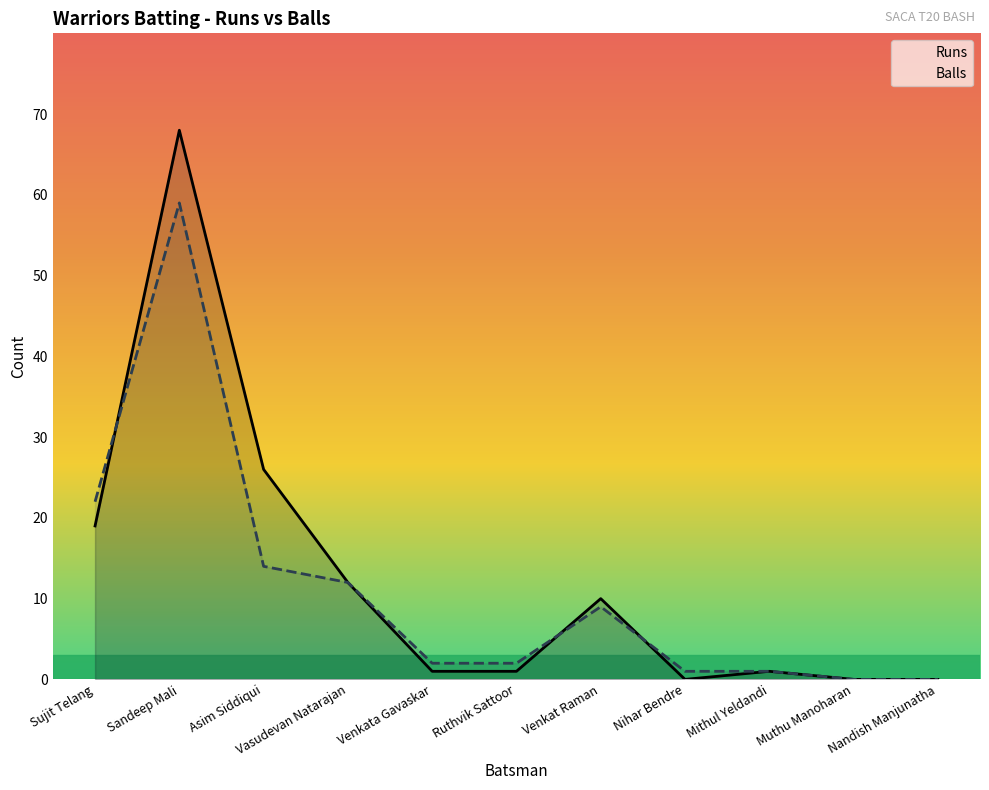

What is the label of the 7th point from the left?

Venkat Raman